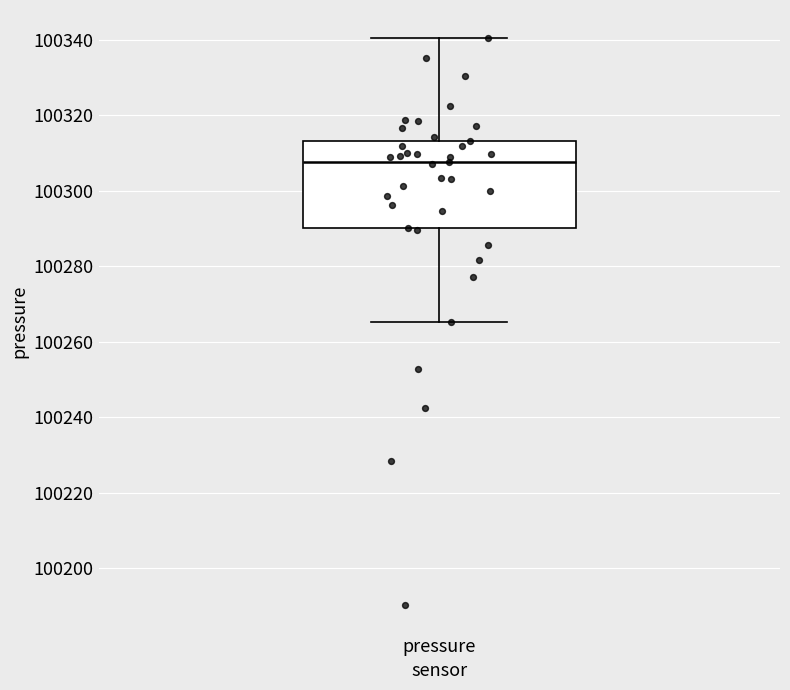

Read this box plot against the y-axis: the position of the median line, the range covered by the box, and the ends of both whiskers. The values are not printed on the chart, so give them approximately, as read against the axis.

median 100308, box 100290 to 100314, whiskers 100266 to 100340